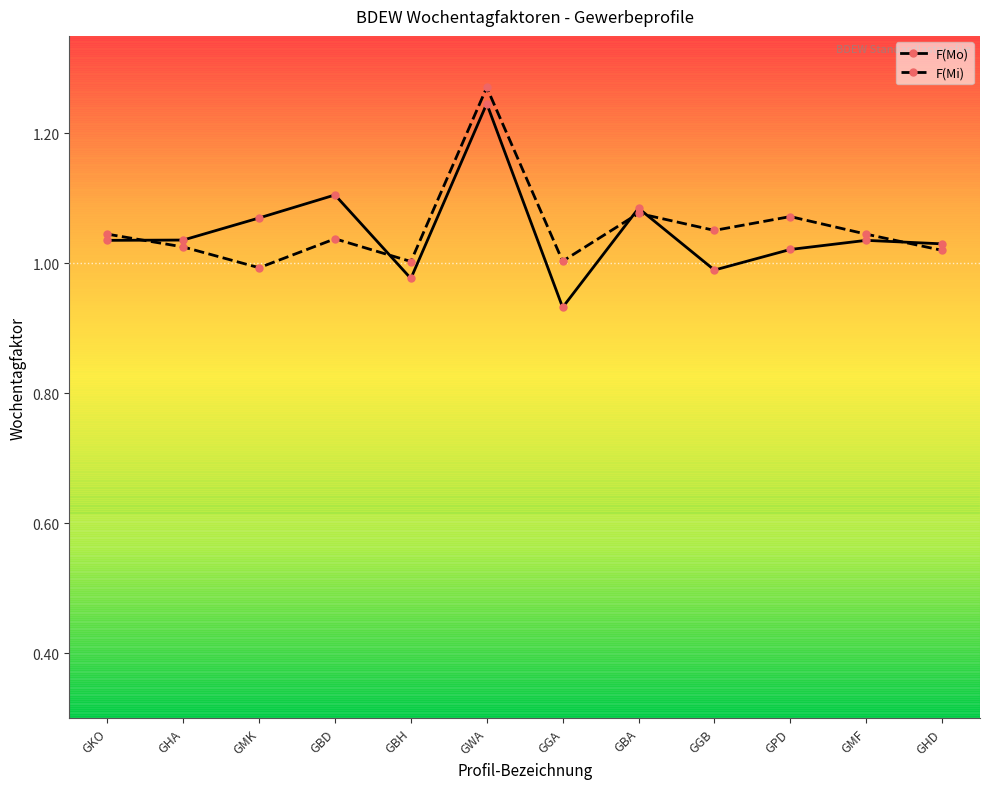

How many distinct data groups are displayed?

2